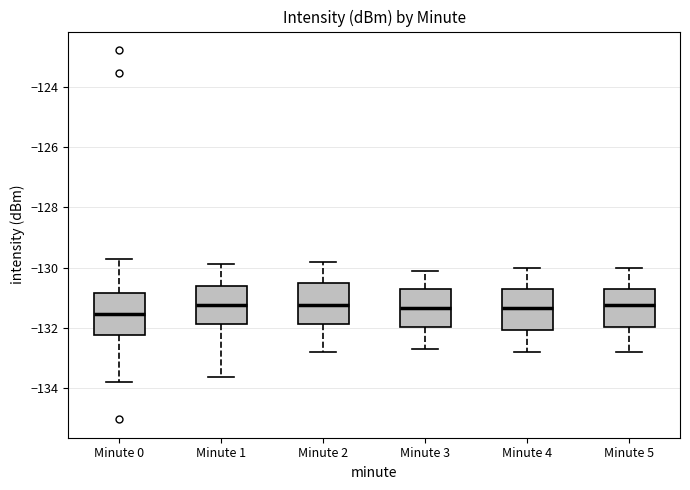

Where is the lower edge of the box for Minute 3 on the y-axis? The values are not printed on the chart, so give them approximately, as read against the axis.

-132.0